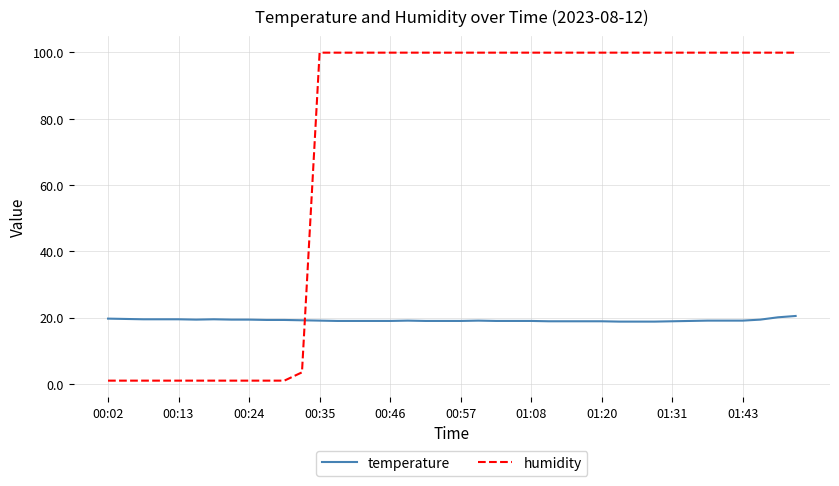

Rank the series by their maximum value, from highest to lowest.

humidity, temperature